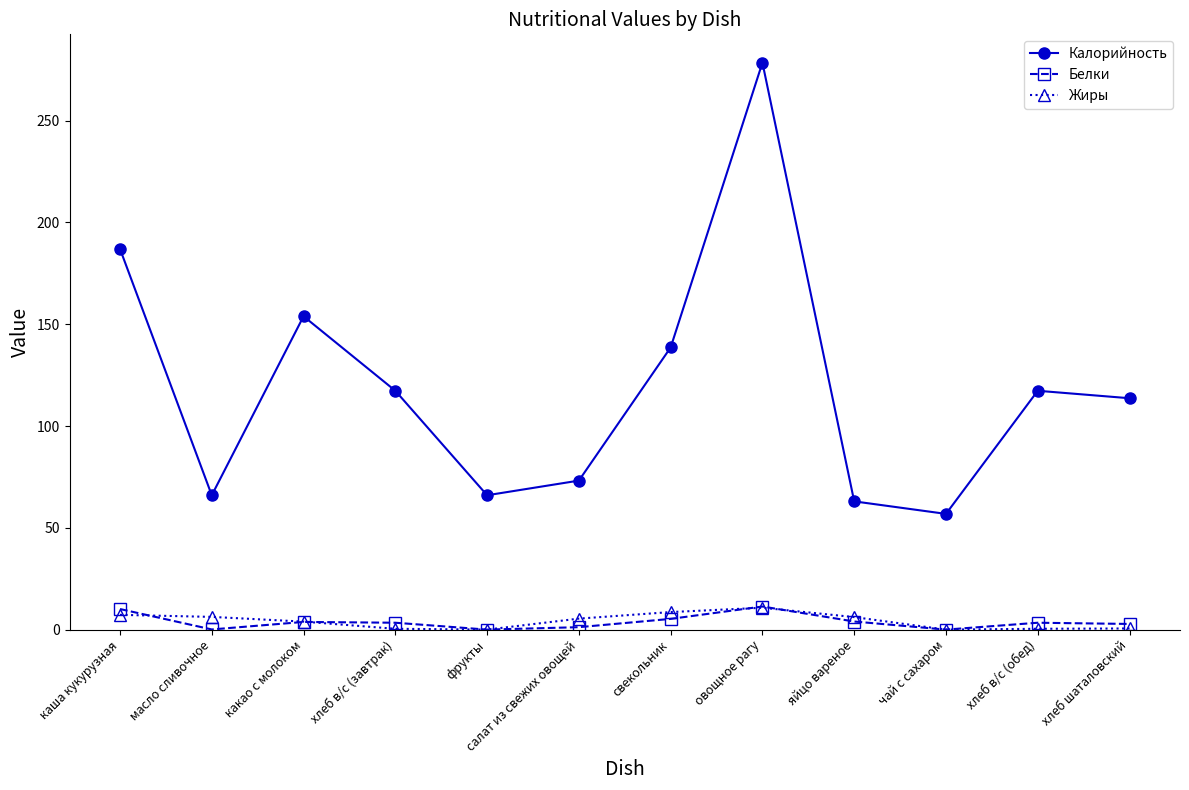

At which category does Калорийность reach its first local peak?

какао с молоком